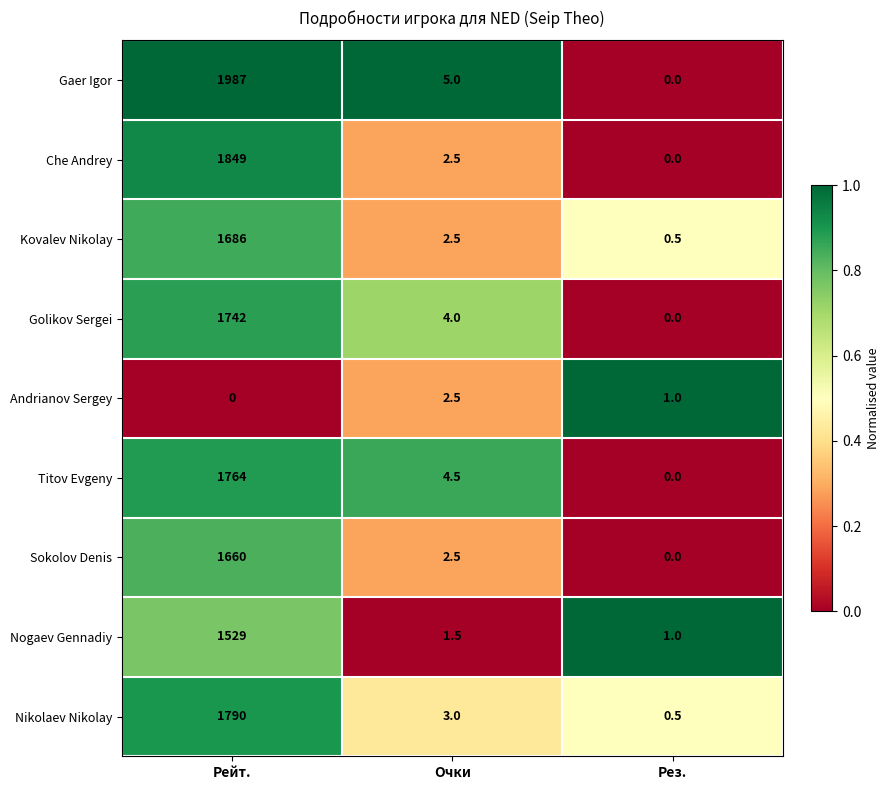

What is the sum of all Titov Evgeny values?

1768.5